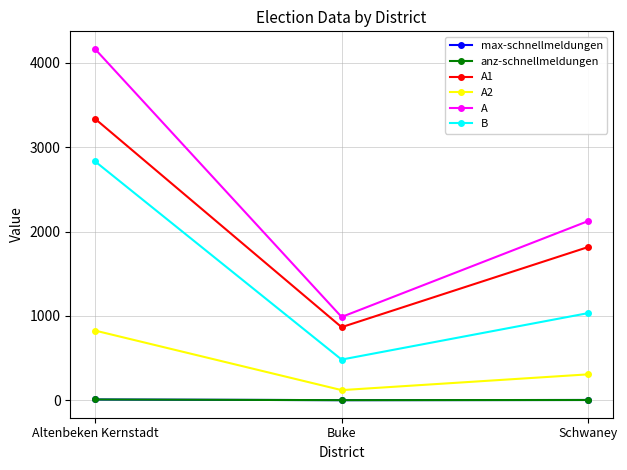

List the labels in order of anz-schnellmeldungen value, largest first.

Altenbeken Kernstadt, Schwaney, Buke